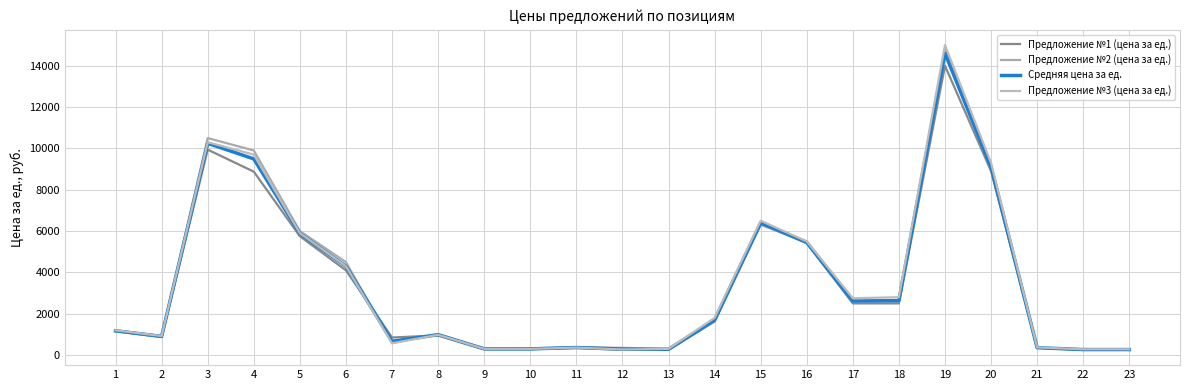

What is the value of the Предложение №3 (цена за ед.) point at the 23rd from the left?

280.0